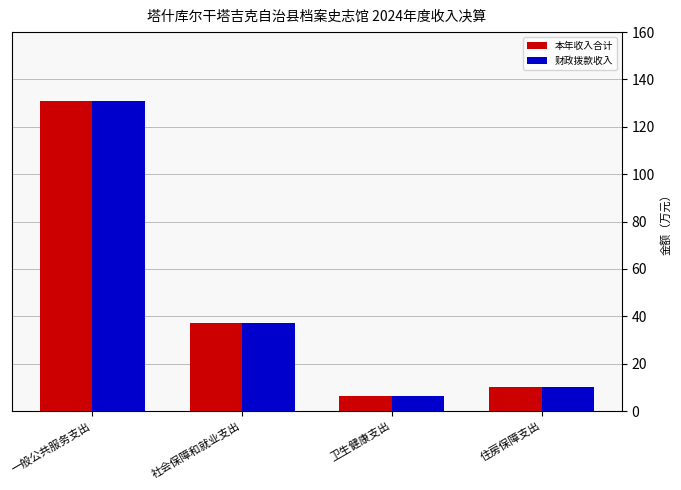

Rank the categories by 本年收入合计 value from highest to lowest.

一般公共服务支出, 社会保障和就业支出, 住房保障支出, 卫生健康支出